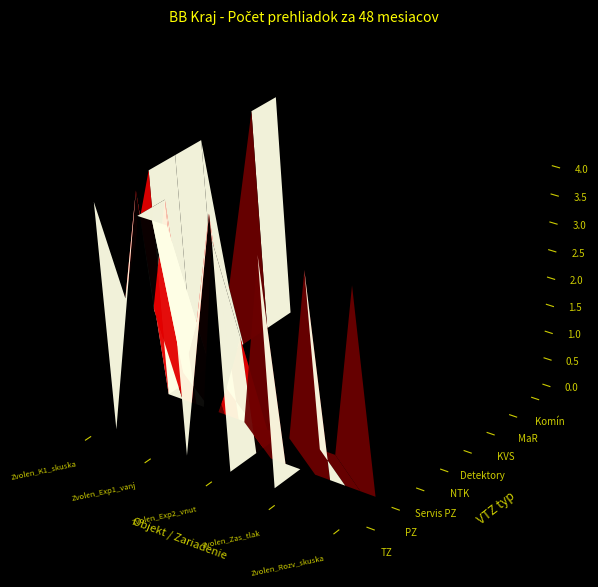

Reading left to right, transcribe all the data shown in this chart.

TZ: 4	0	0	4	4	4	0	0	4	0	1	4	0	1	4	1	1	4
PZ: 2	4	2	4	1	2	4	1	2	0	0	0	0	0	0	0	0	0
Servis PZ: 4	0	0	0	0	0	0	0	0	0	0	0	0	0	0	0	0	0
NTK: 4	0	0	0	0	0	0	0	0	0	0	0	0	0	0	0	0	0
Detektory: 4	0	0	0	0	0	0	0	0	0	0	0	0	0	0	0	0	0
KVS: 1	0	0	0	0	0	0	0	0	0	0	0	0	0	0	0	0	0
MaR: 4	0	0	0	0	0	0	0	0	0	0	0	0	0	0	0	0	0
Komín: 4	0	0	0	0	0	0	0	0	0	0	0	0	0	0	0	0	0